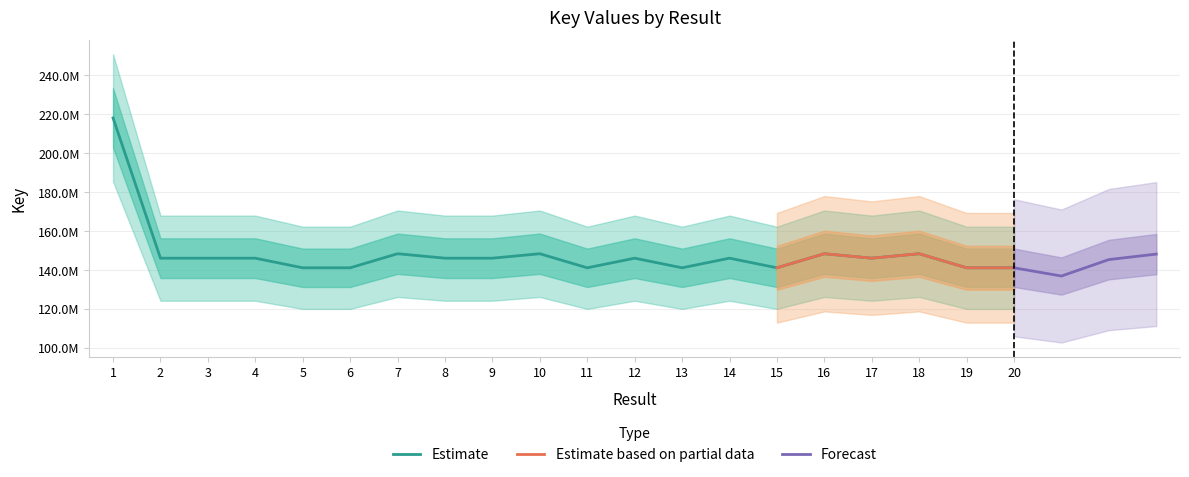

Approximately how many times larger is the value at 18 compared to 19?

1.1